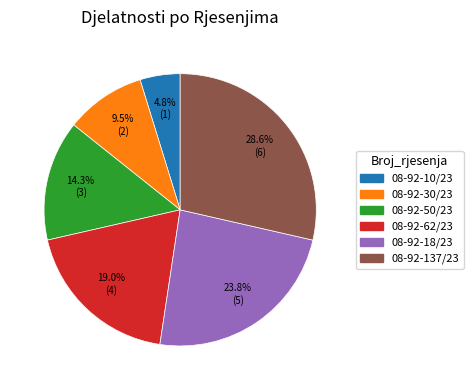

Is there any slice that represents more than half of the pie?

No